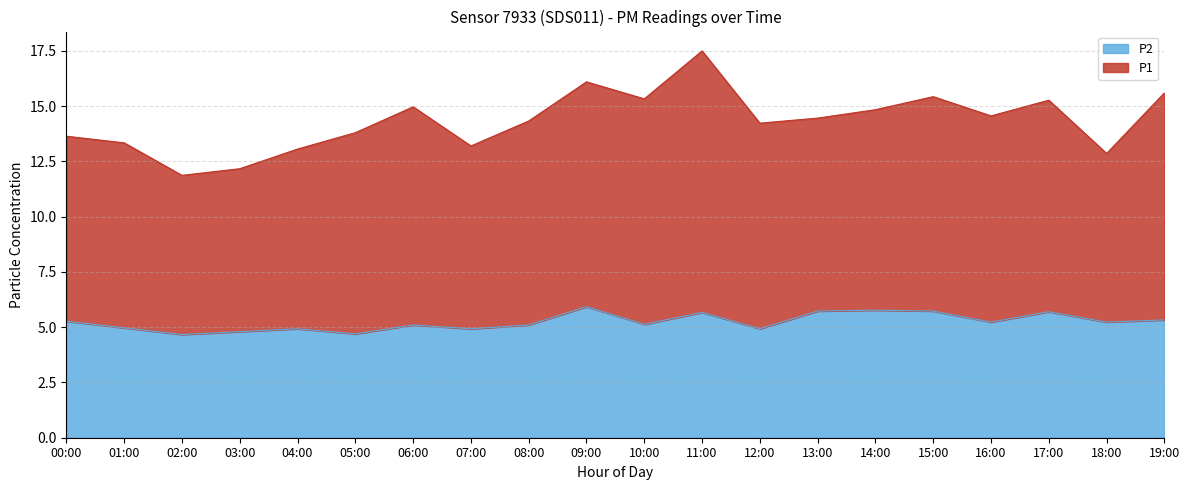

How many interior local peaks (higher than both neighbors) does the data have?

6